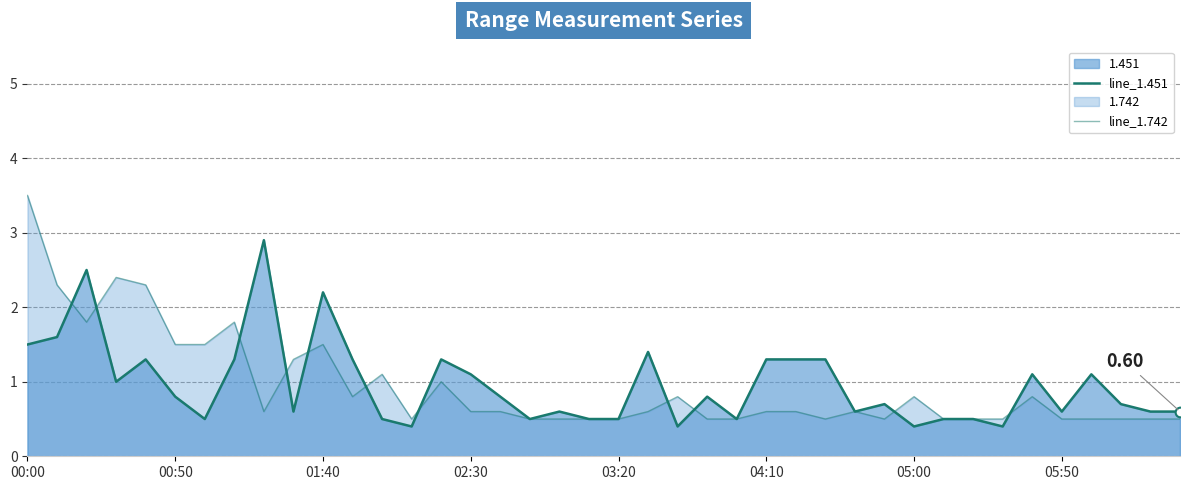

What is the greatest value displayed?

3.5